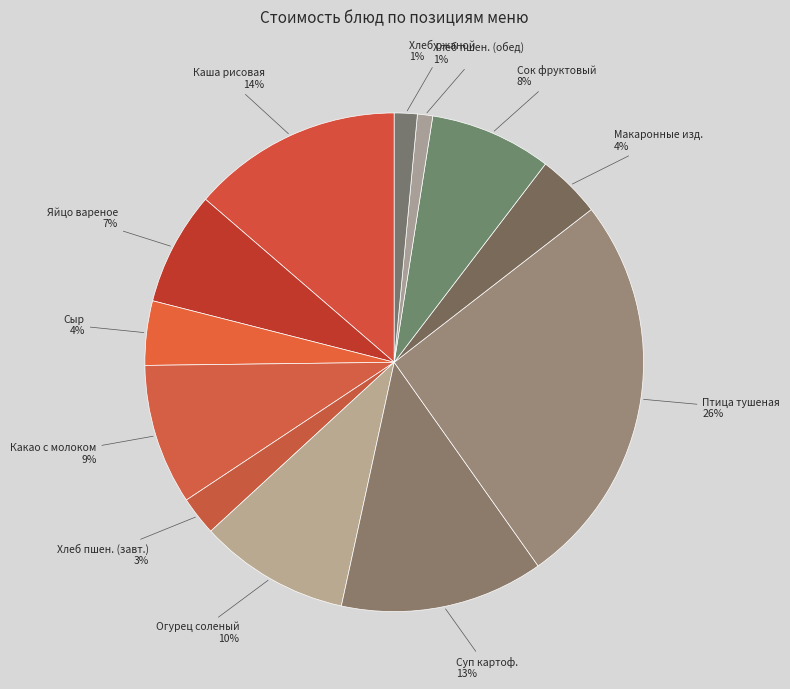

What is the ratio of the value at Сыр to the value at Суп картоф.?

0.3